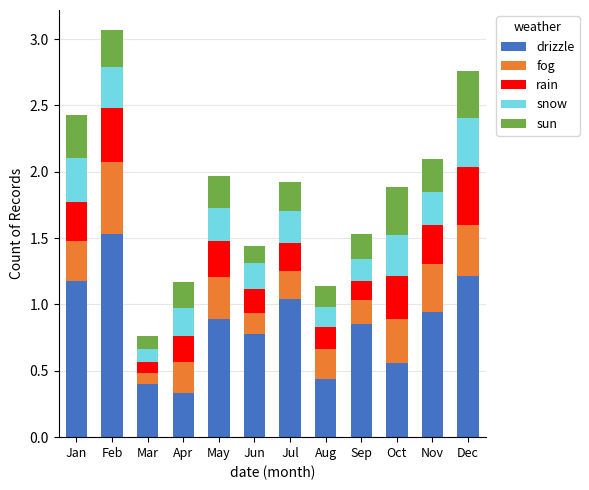

The value of drizzle at Sep is 0.9. True or false?

True